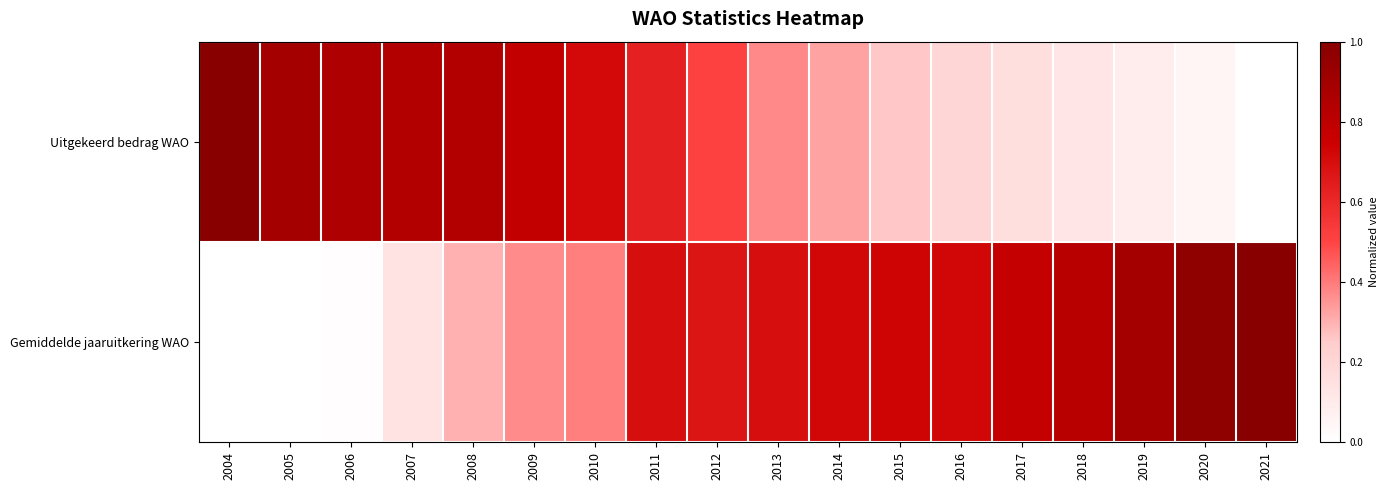

Reading right to left, list all the values displayed in this chart.

Uitgekeerd bedrag WAO: 2021=0.0	2020=0.1	2019=0.1	2018=0.1	2017=0.2	2016=0.2	2015=0.3	2014=0.3	2013=0.4	2012=0.5	2011=0.6	2010=0.7	2009=0.8	2008=0.8	2007=0.8	2006=0.9	2005=0.9	2004=1.0
Gemiddelde jaaruitkering WAO: 2021=1.0	2020=1.0	2019=0.9	2018=0.8	2017=0.8	2016=0.7	2015=0.7	2014=0.7	2013=0.7	2012=0.7	2011=0.7	2010=0.4	2009=0.4	2008=0.3	2007=0.1	2006=0.0	2005=0.0	2004=0.0